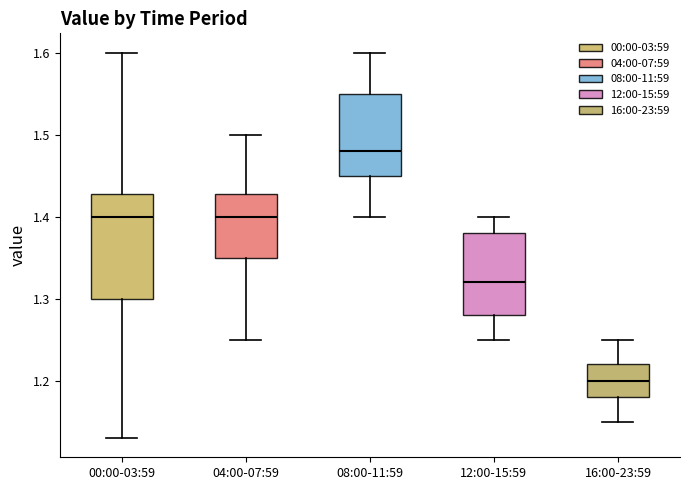

Reading left to right, transcribe this box plot: for each box, give where its median line is, the range the box spans, and where its two whiskers end, as read against the y-axis. The values are not printed on the chart, so give them approximately, as read against the axis.

00:00-03:59: median 1.40, box 1.30 to 1.43, whiskers 1.13 to 1.60
04:00-07:59: median 1.40, box 1.35 to 1.43, whiskers 1.25 to 1.50
08:00-11:59: median 1.48, box 1.45 to 1.55, whiskers 1.40 to 1.60
12:00-15:59: median 1.32, box 1.28 to 1.38, whiskers 1.25 to 1.40
16:00-23:59: median 1.20, box 1.18 to 1.22, whiskers 1.15 to 1.25